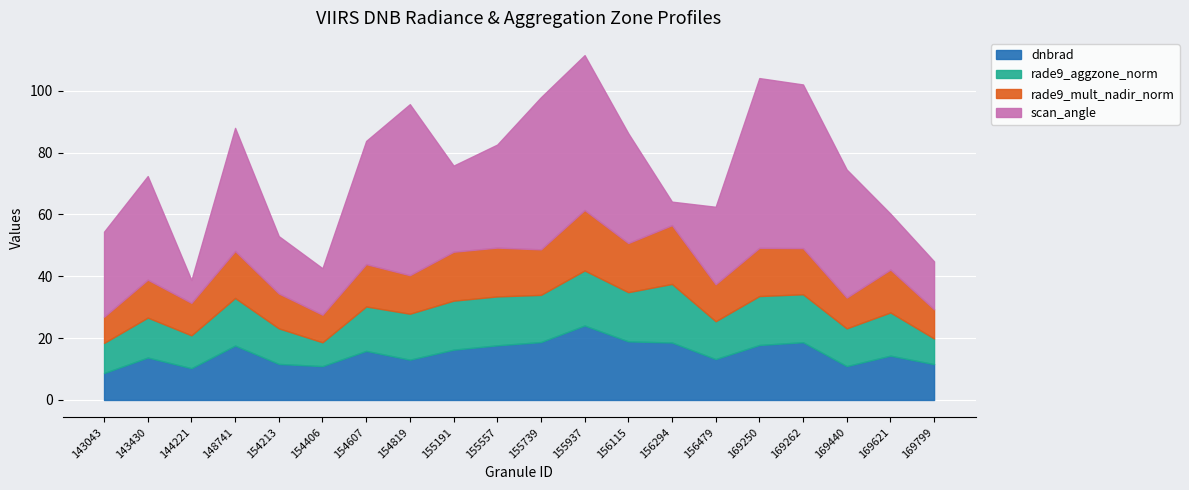

At which label is rade9_aggzone_norm closest to 13?

143430